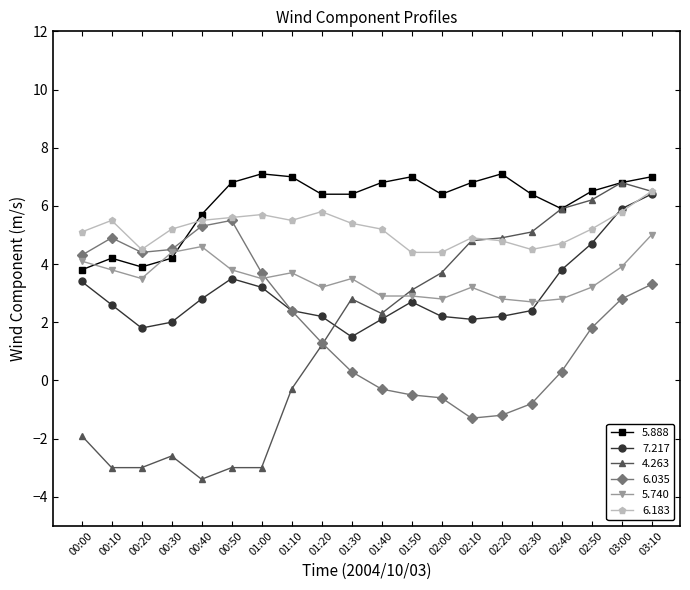

What are all the series names shown in the legend?

5.888, 7.217, 4.263, 6.035, 5.740, 6.183